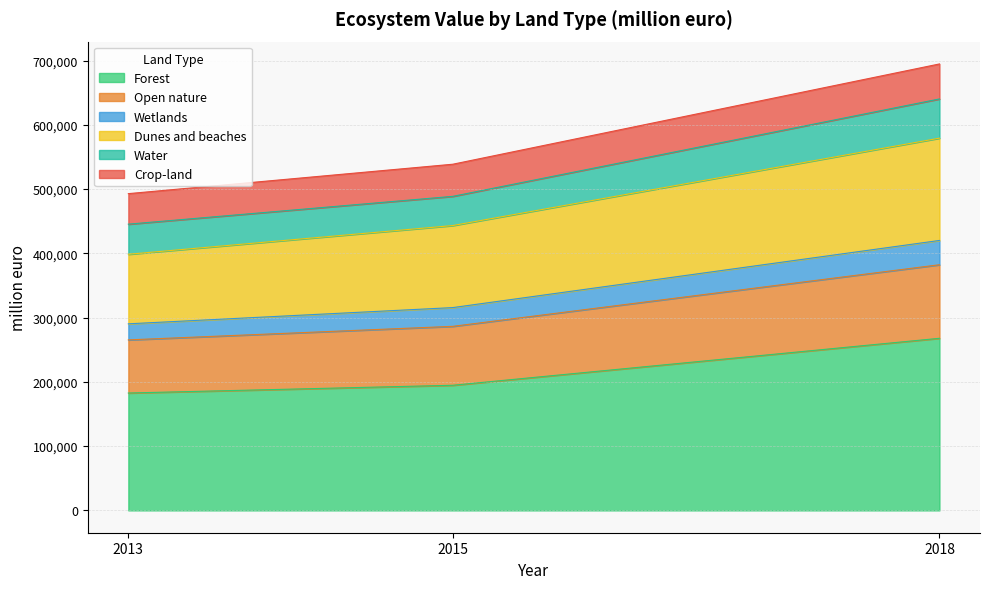

What are all the series names shown in the legend?

Forest, Open nature, Wetlands, Dunes and beaches, Water, Crop-land